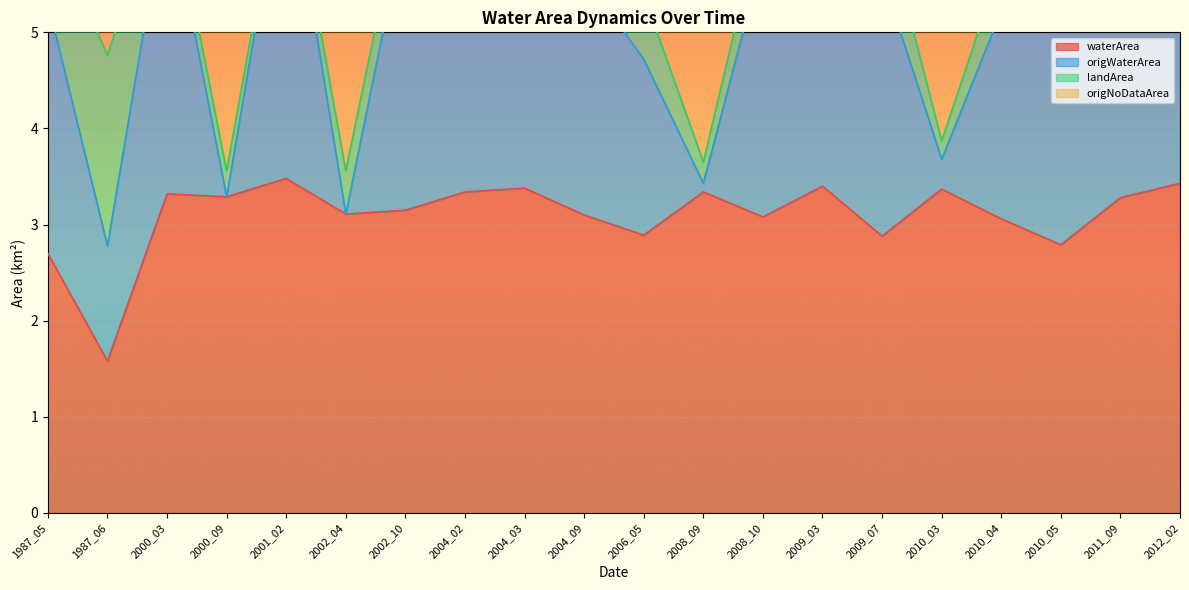

At how many categories does at least one series exceed 3?

20